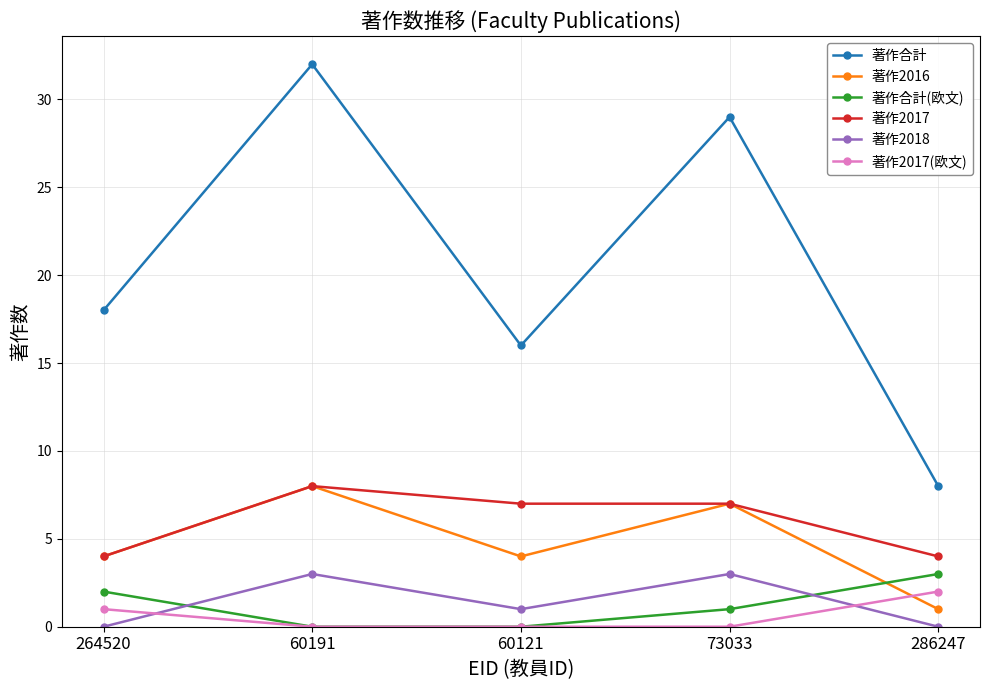

Which category has the highest value in the 著作合計 series?

60191